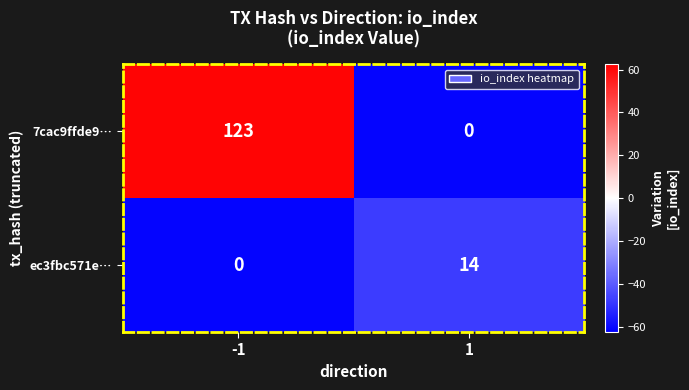

At which category is the sum across all series the highest?

-1